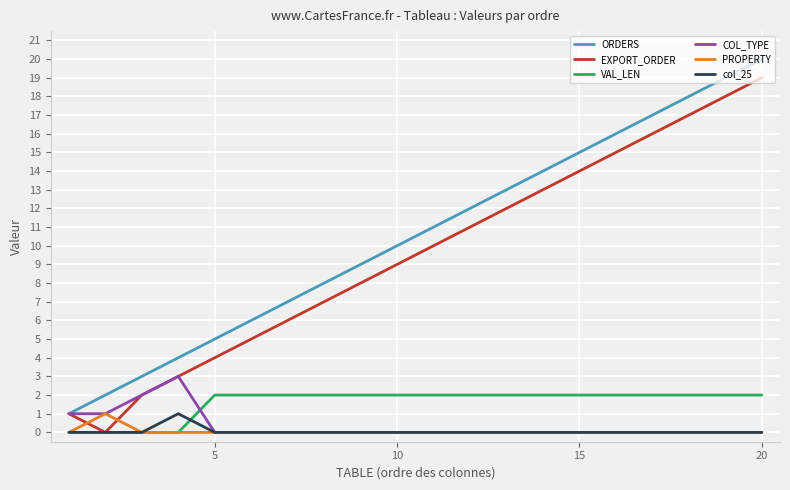

Does the chart display data point markers on the line(s)?

No